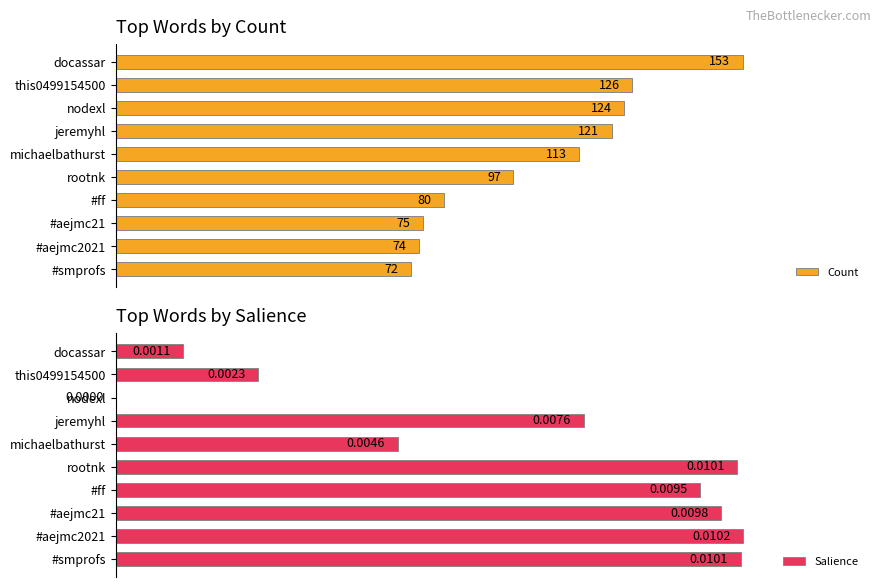

Are the bars horizontal?

Yes